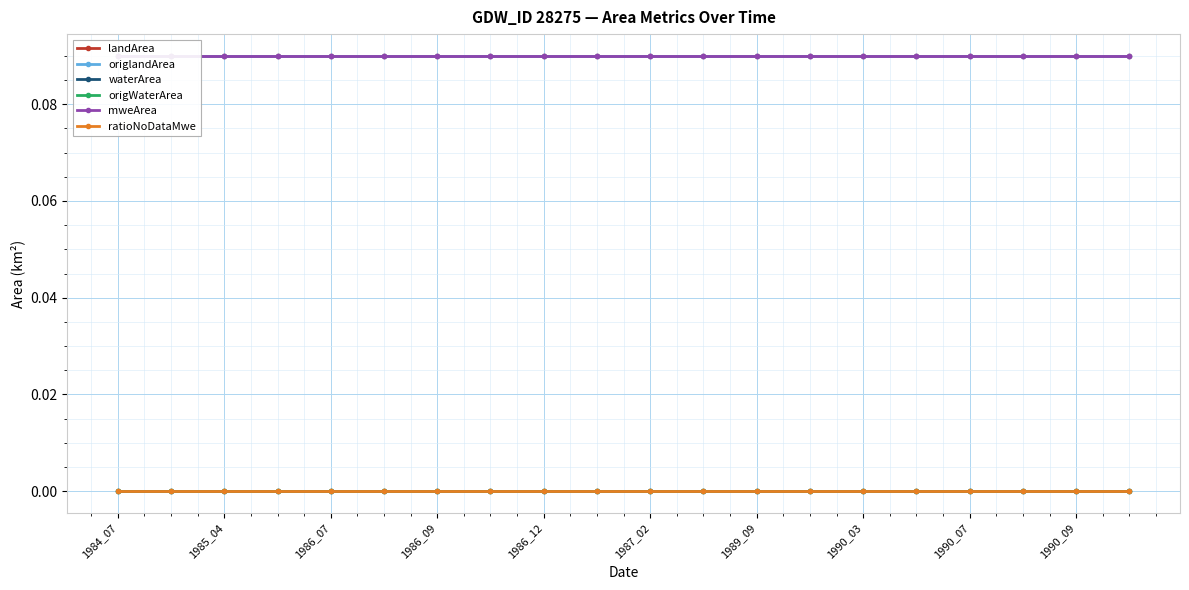

What is the sum of the origlandArea values at 19 and 1989_09?

0.2